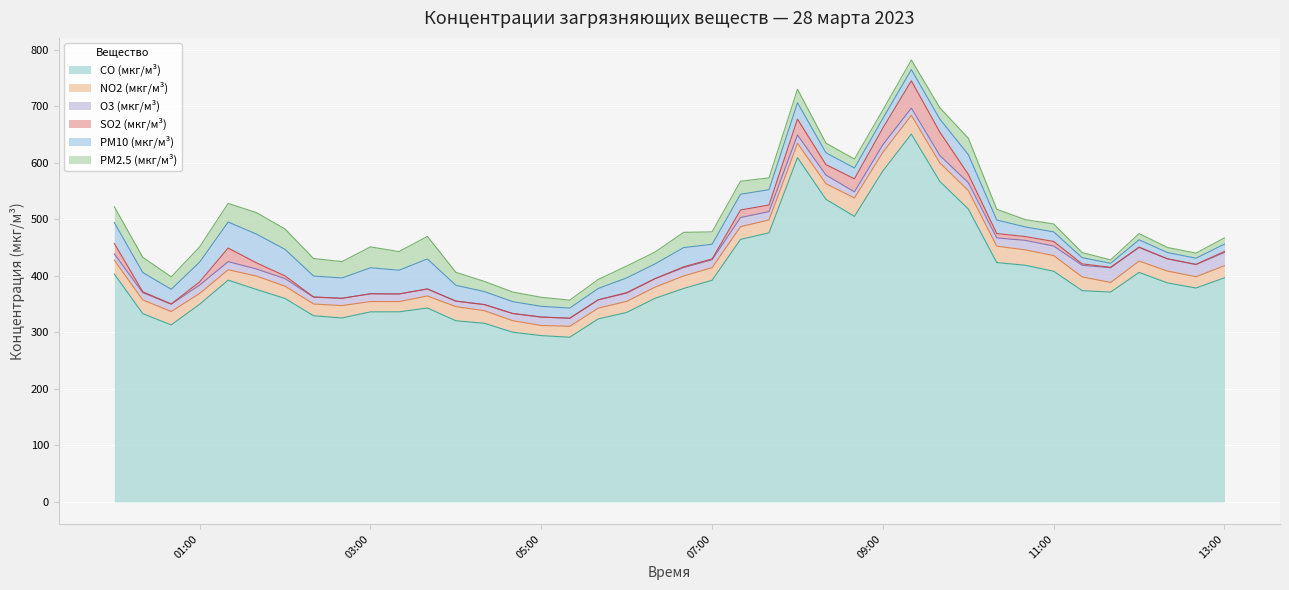

What is the sum of all SO2 (мкг/м³) values?

328.3